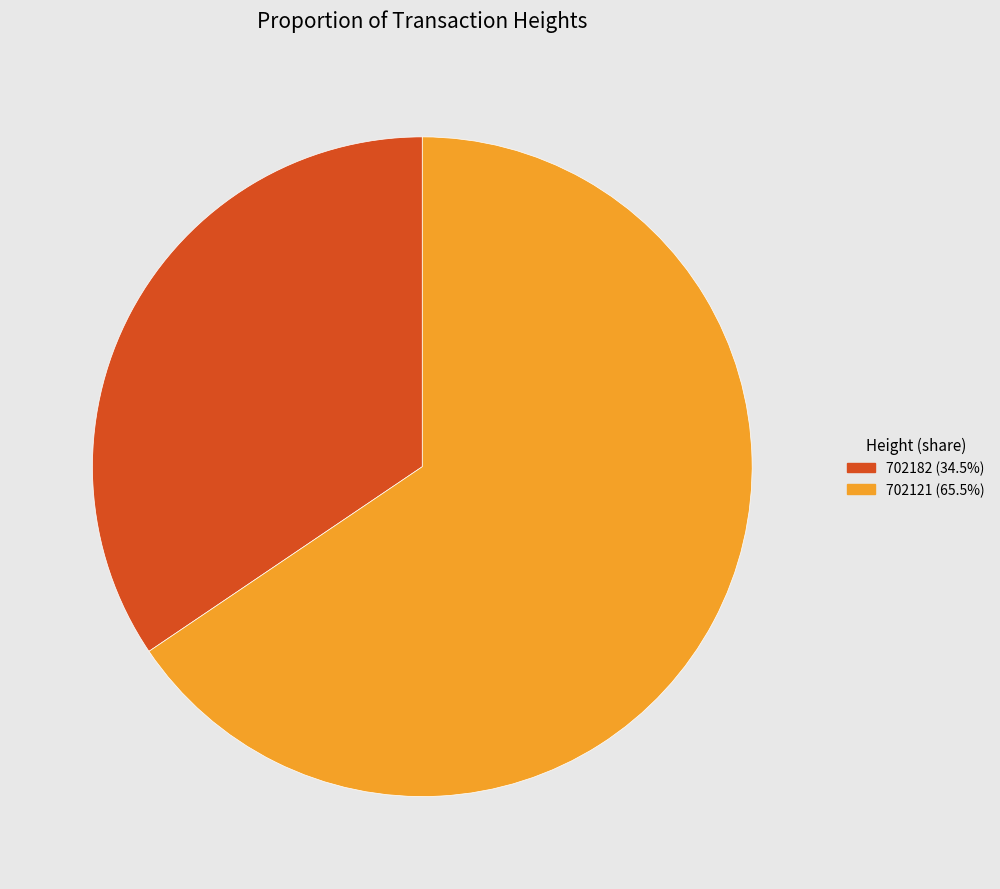

Rank the categories by value from lowest to highest.

702182, 702121